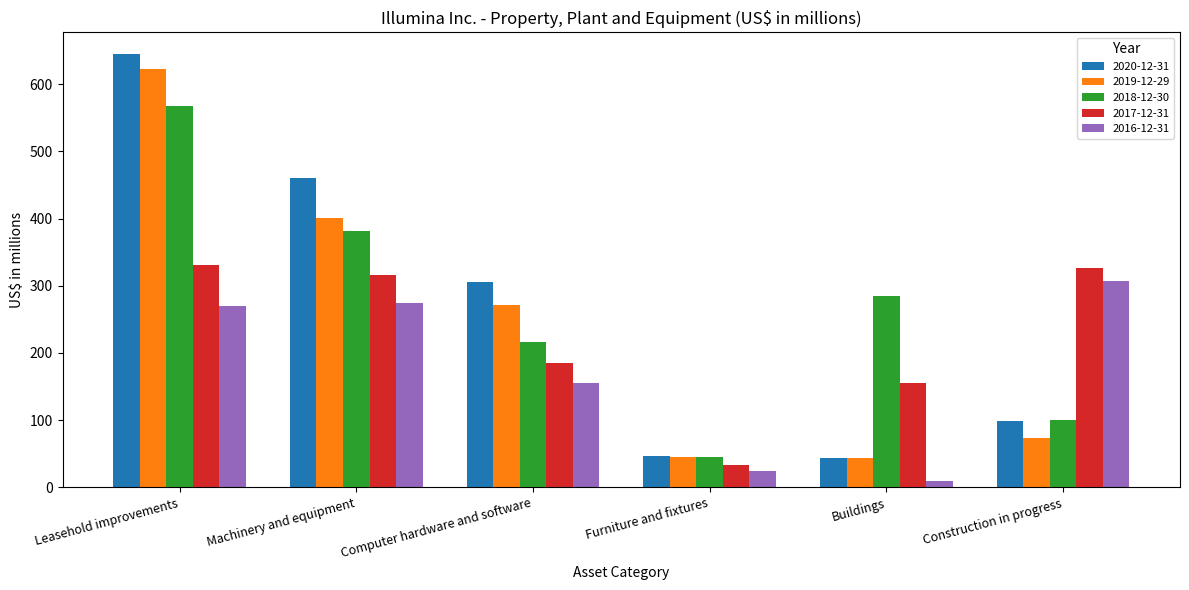

Where is 2016-12-31 nearest to the value 158?

Computer hardware and software